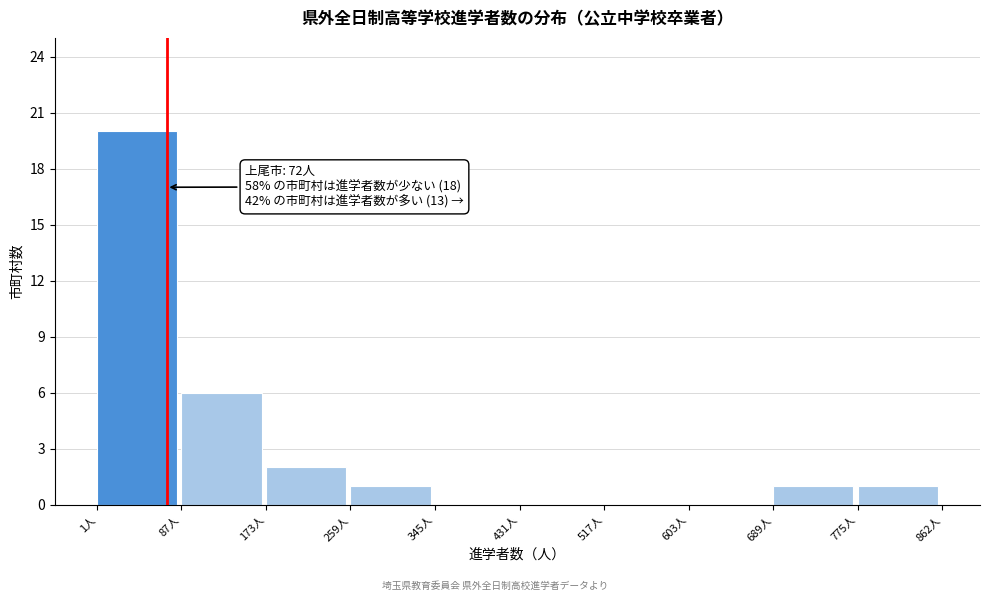

Over which range of the x-axis is the bar tallest?

0 to 90